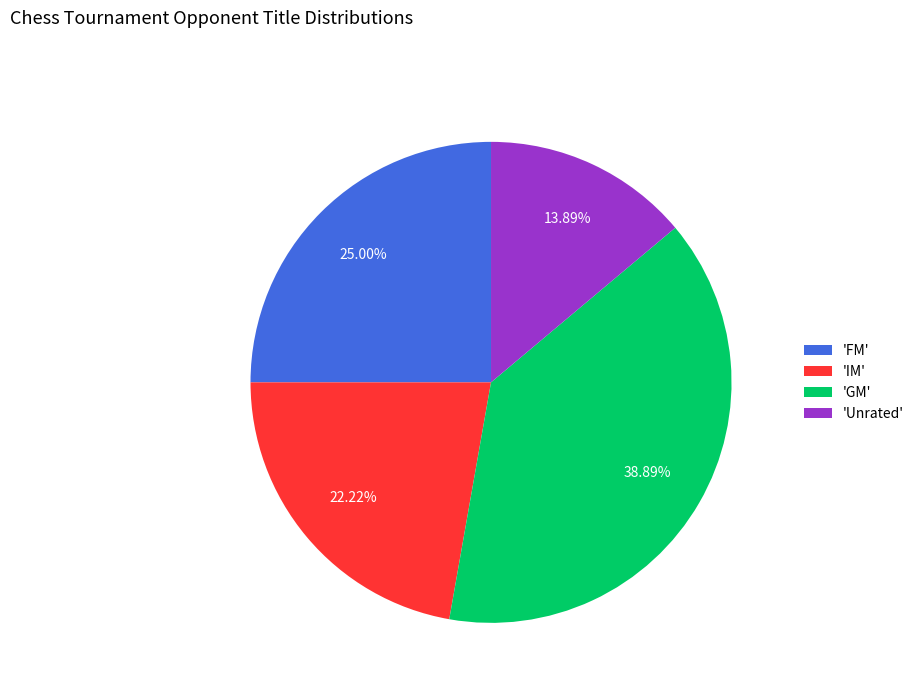

Do 'Unrated' and 'GM' together represent more than half of the pie?

Yes